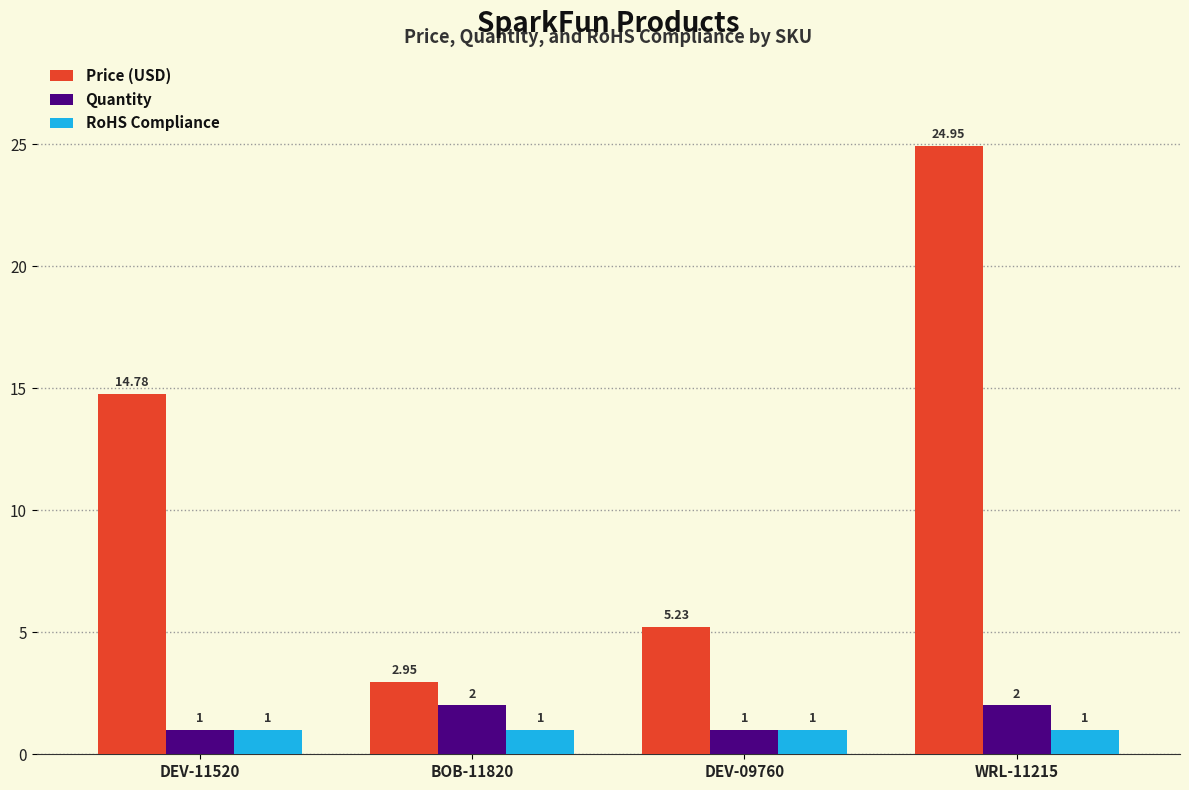

Between BOB-11820 and WRL-11215, which series saw the biggest shift?

Price (USD)